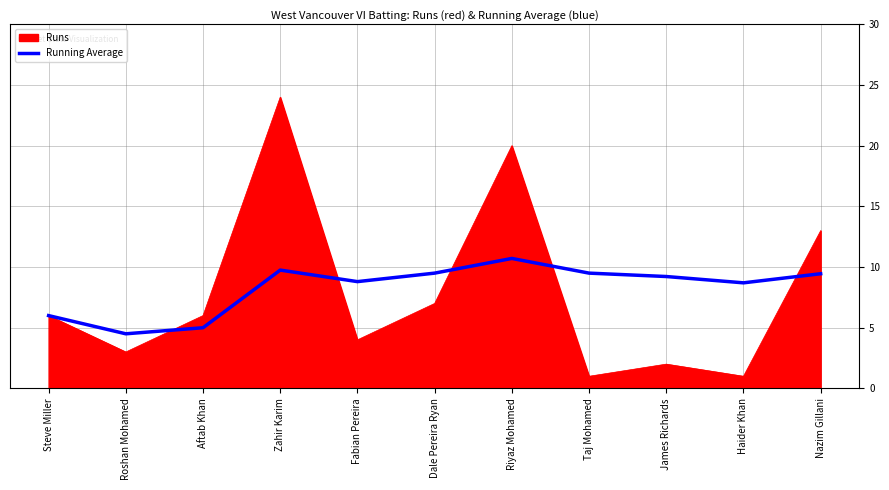

At which category is the sum across all series the highest?

Zahir Karim